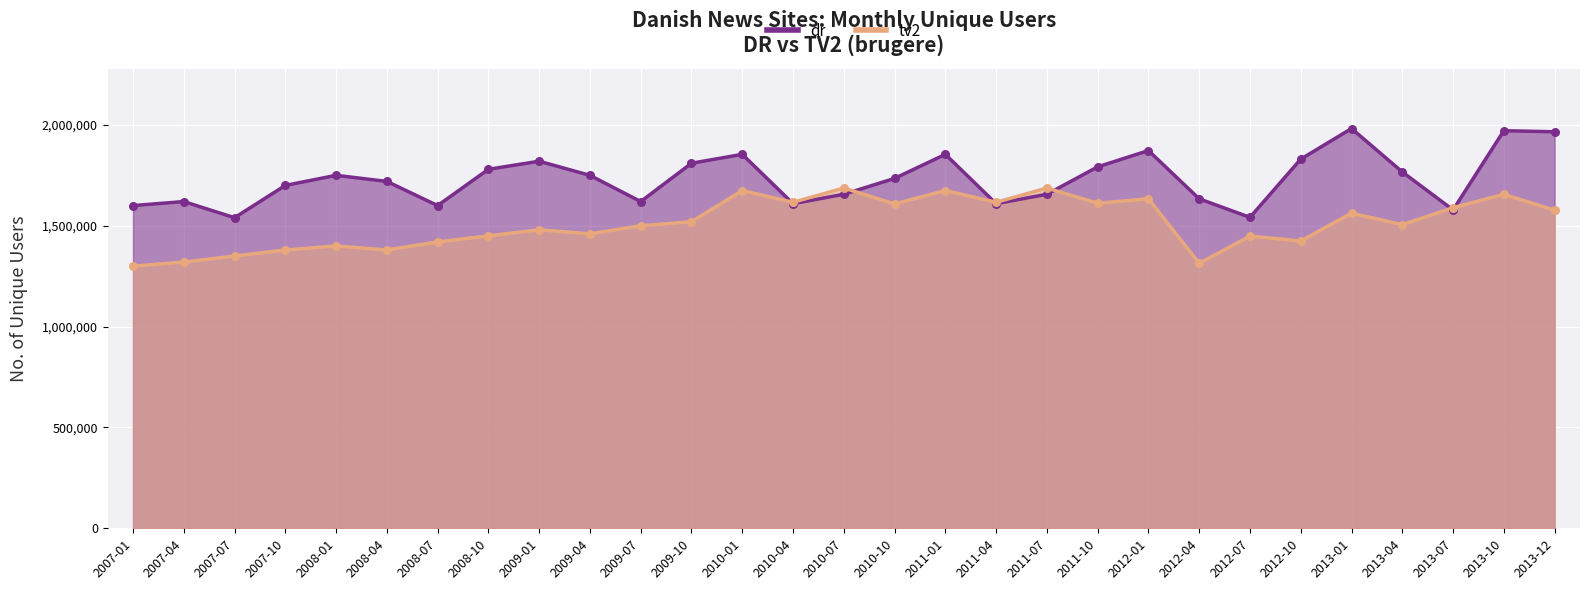

Which series reaches the maximum Y coordinate?

dr